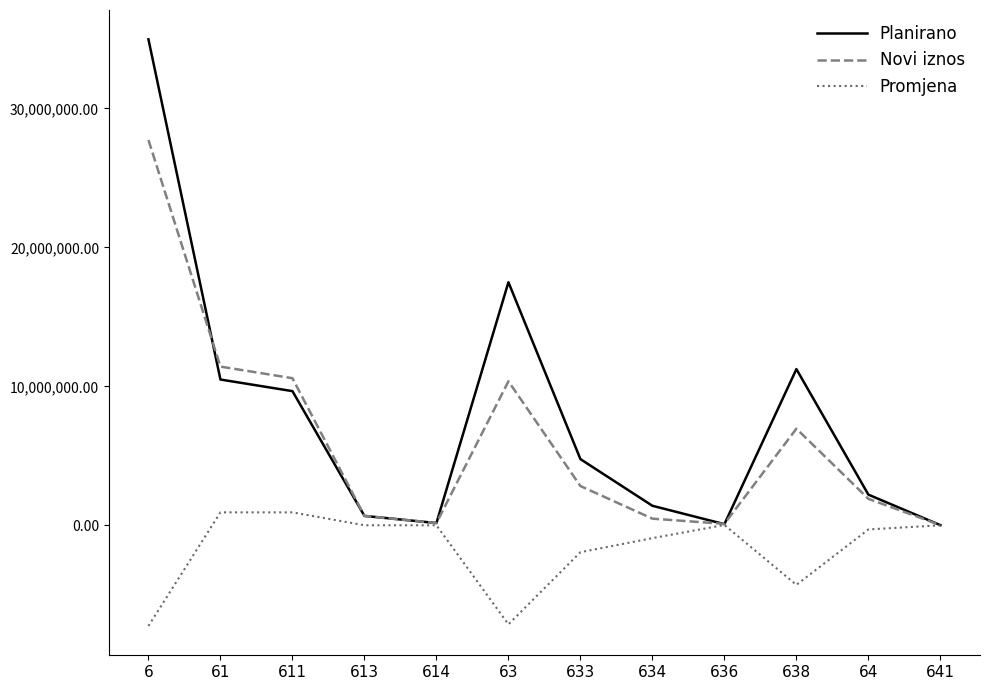

At which label is Novi iznos closest to 13867235?

61